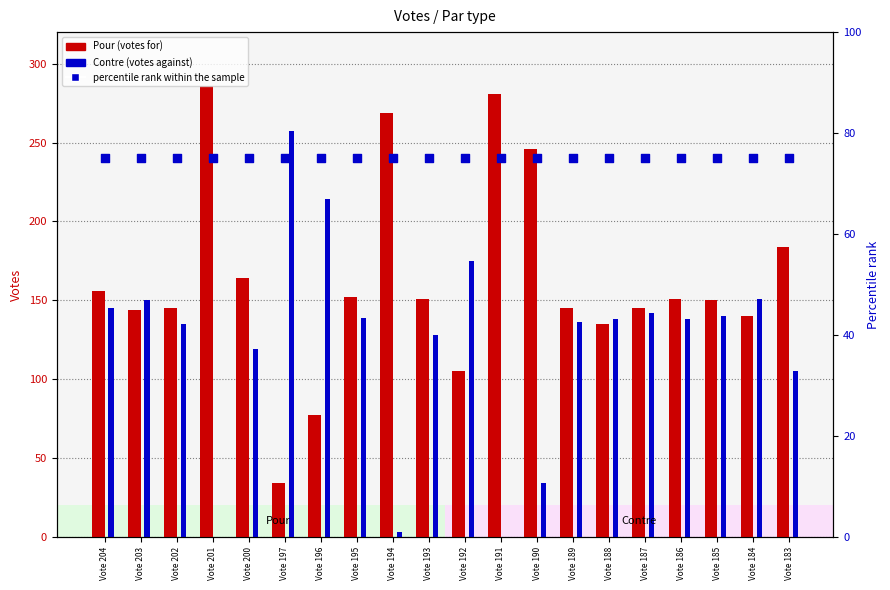

Which series contains the highest Y value?

Pour